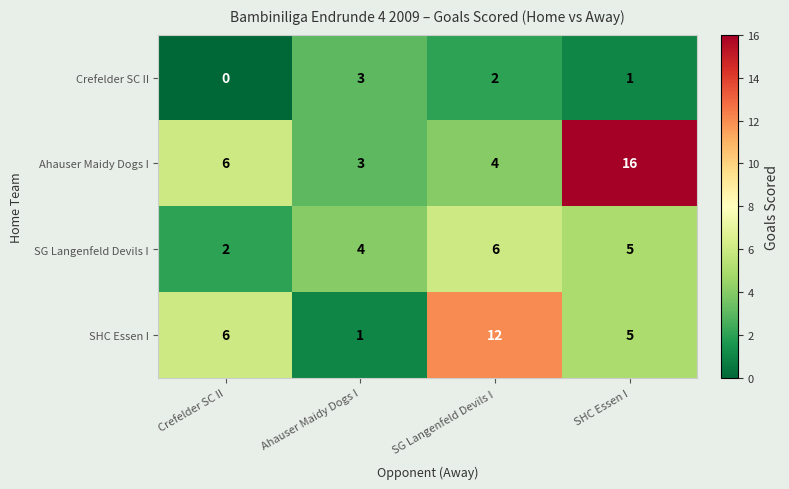

What is the approximate value of SG Langenfeld Devils I at SG Langenfeld Devils I?

6